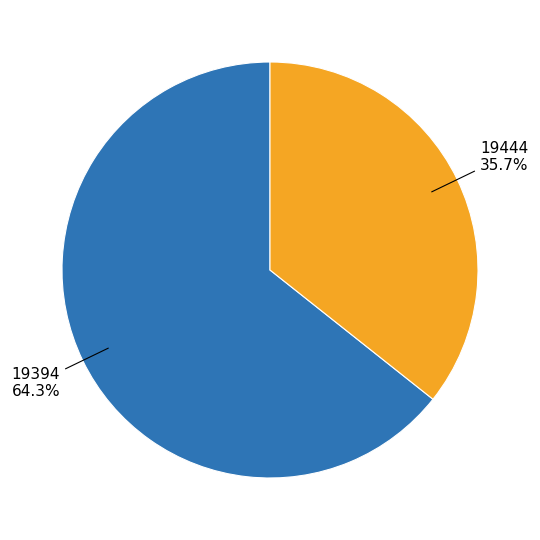

Count the number of slices in the pie.

2